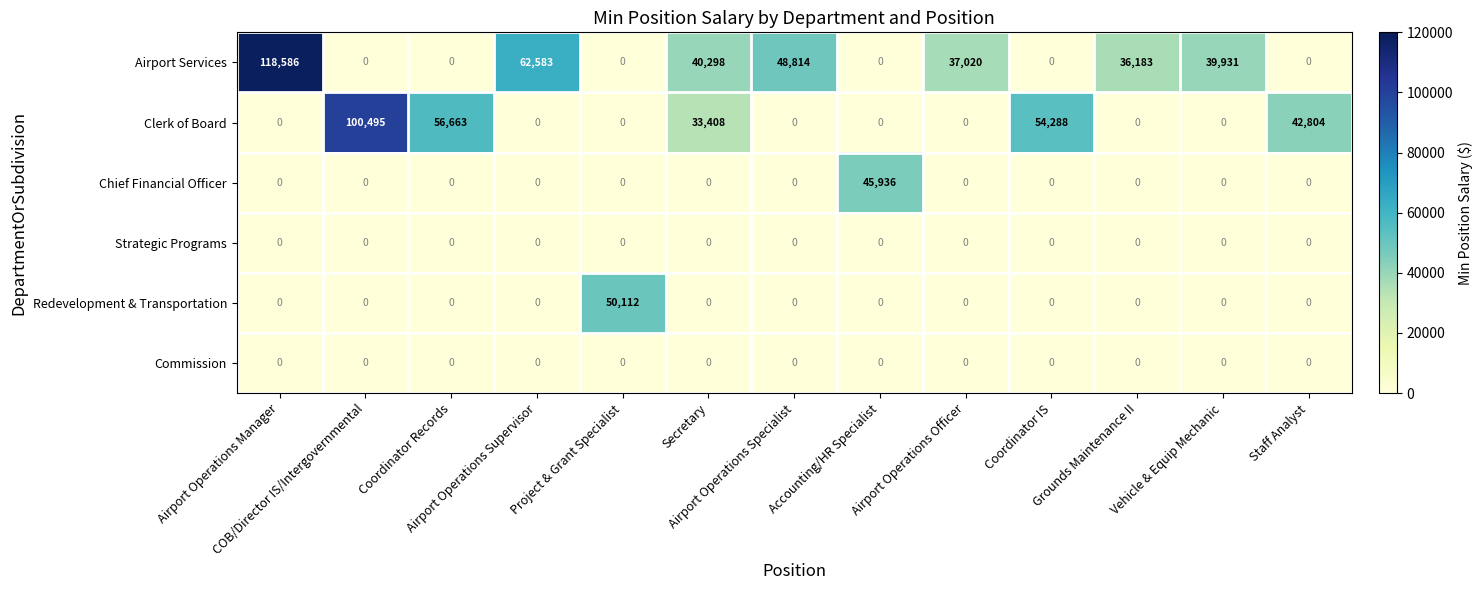

Which series has the largest total across all categories?

Airport Services